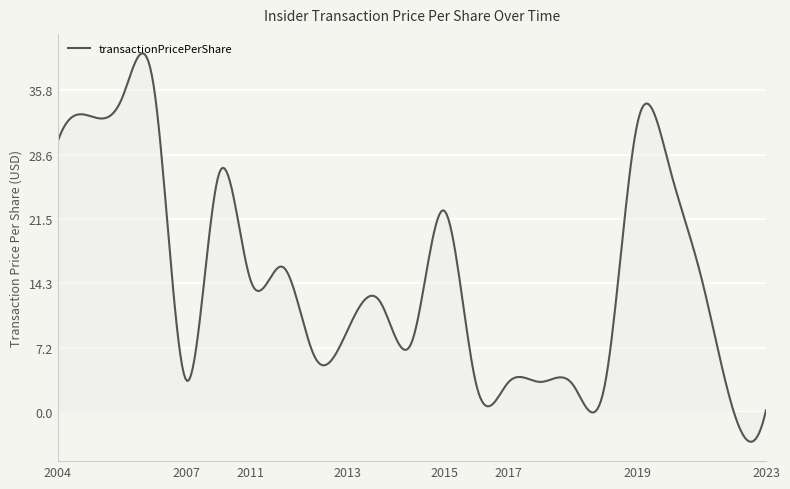

What is the difference between the maximum and minimum values?

43.2